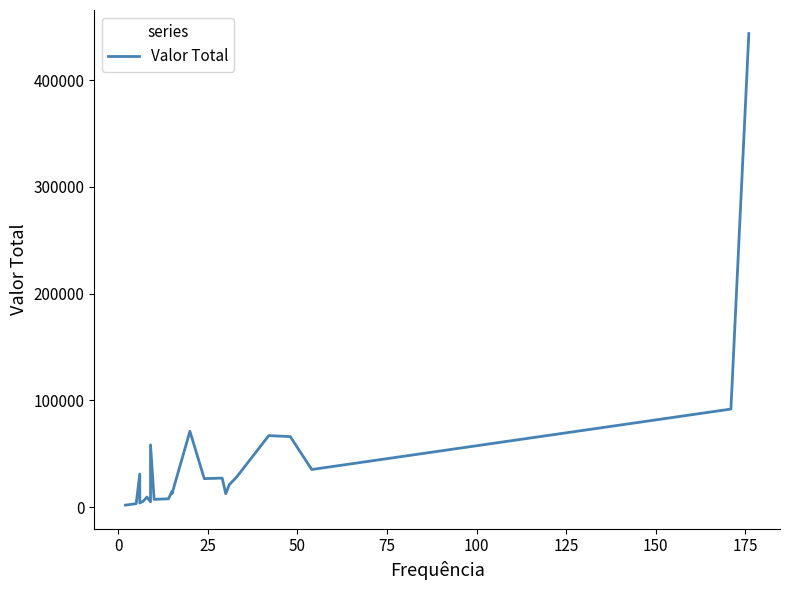

What is the difference between the maximum and minimum values?

441868.5